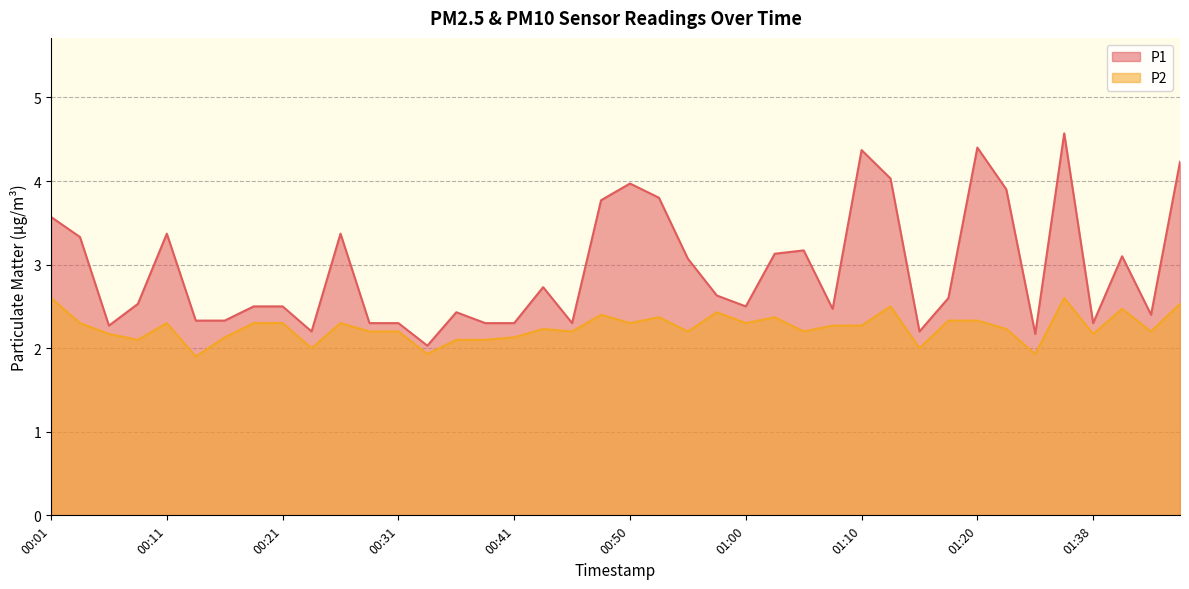

Which series has the largest range (max minus min)?

P1